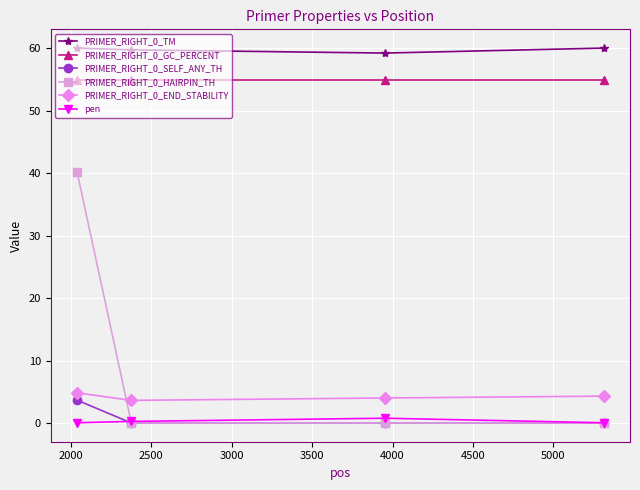

What is the maximum value shown in the chart?

60.0